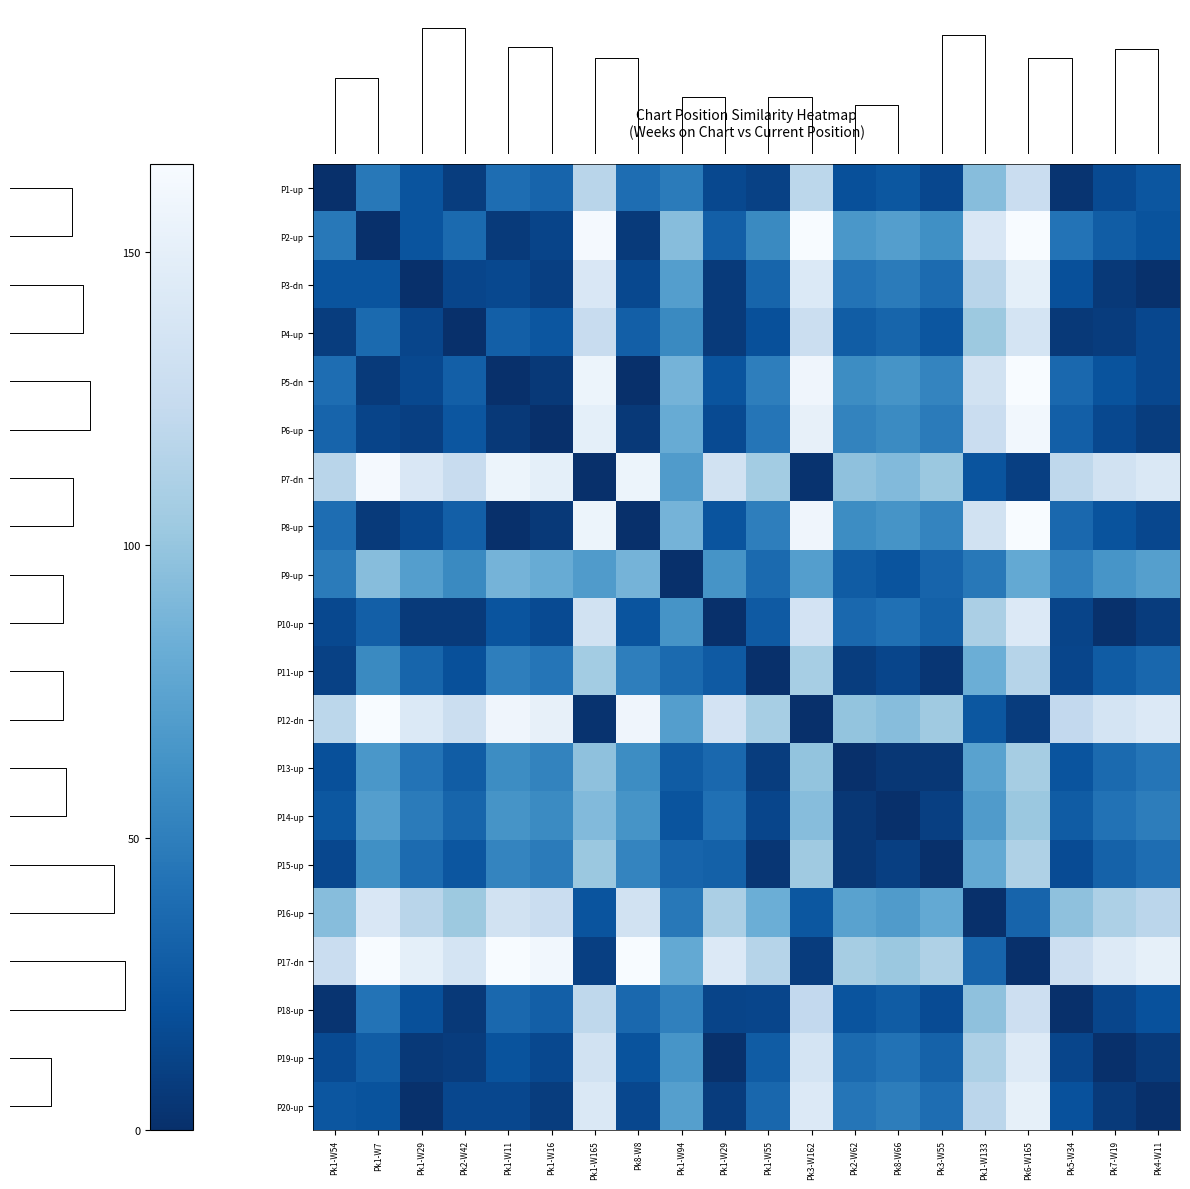

What is the total value across all series at Pk3-W55?

863